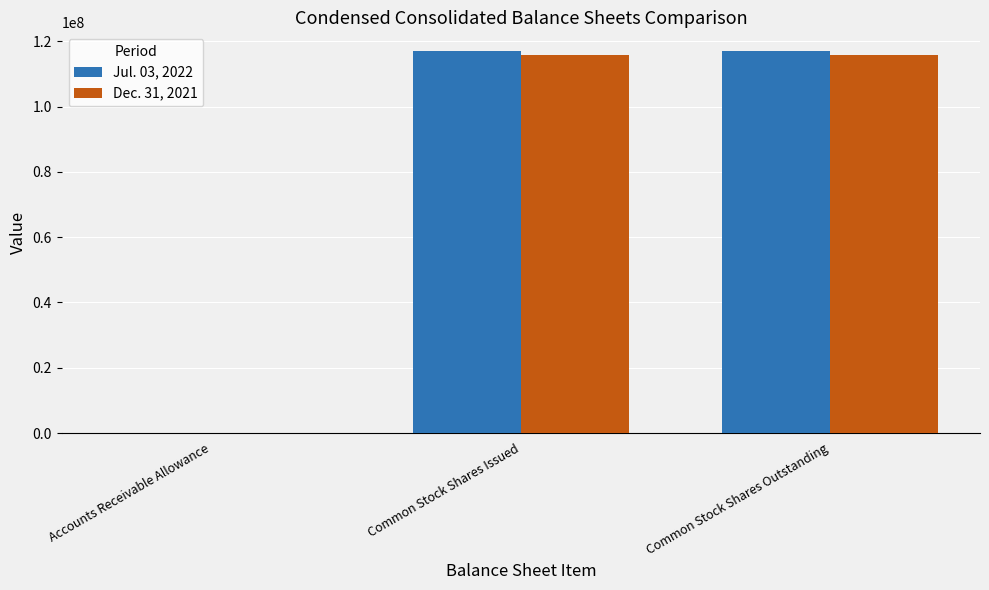

What is the total value across all series at Common Stock Shares Issued?

232738361